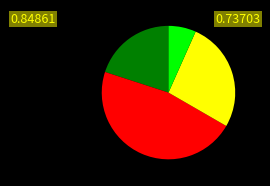

Does any single category account for the majority?

No